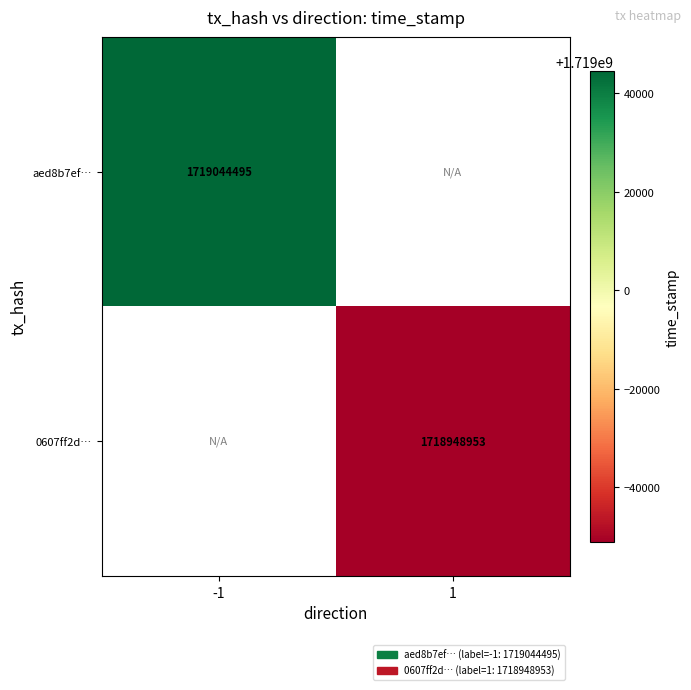

The aed8b7ef… series shows 2509753959 at -1. True or false?

False